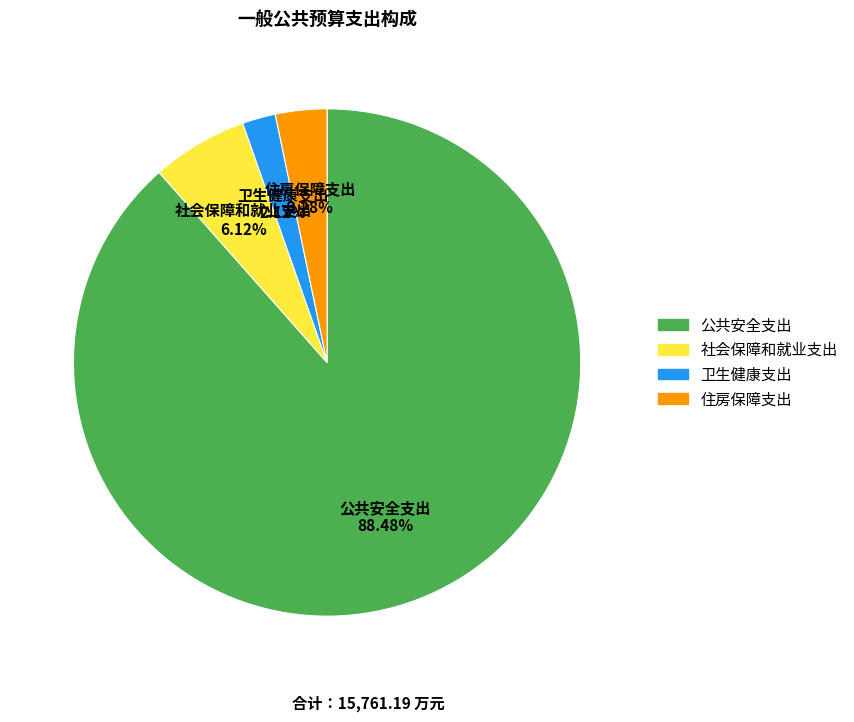

How many segments does this pie chart have?

4